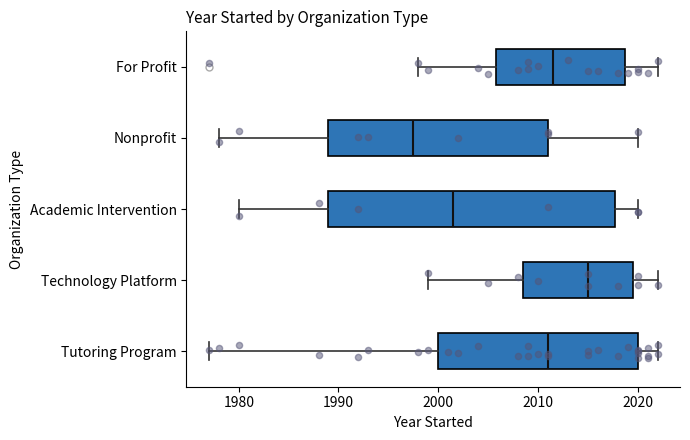

Where does the right whisker of the box for For Profit end on the x-axis? The values are not printed on the chart, so give them approximately, as read against the axis.

2022